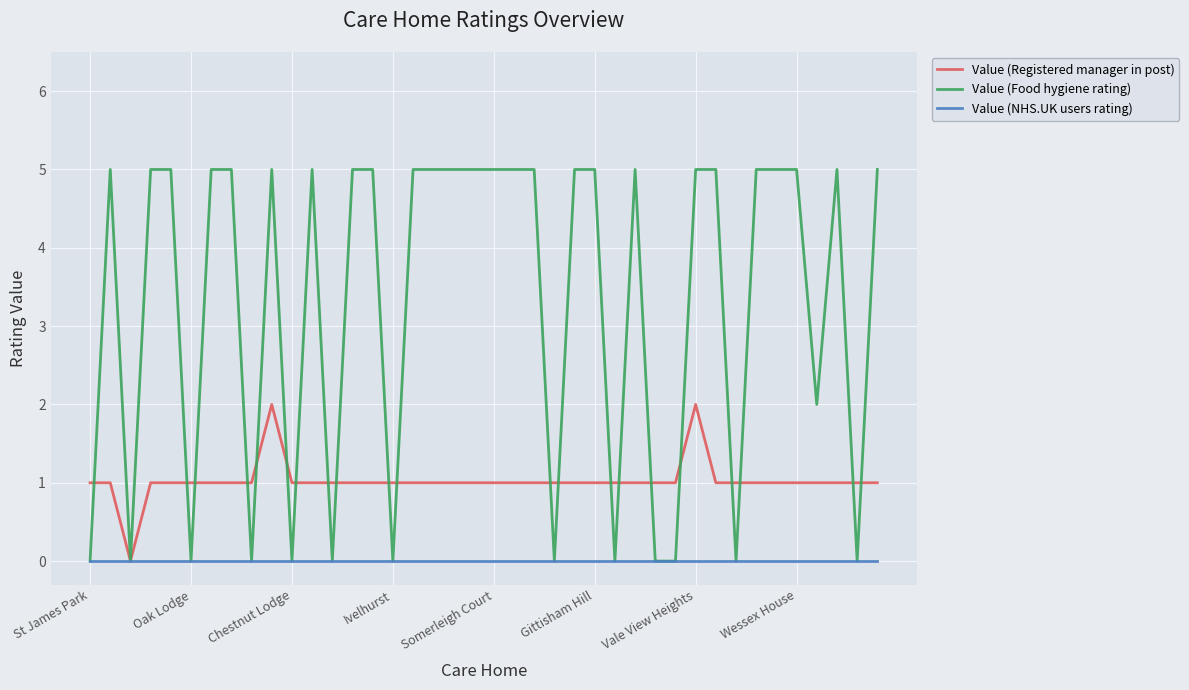

Rank the series by their maximum value, from lowest to highest.

Value (NHS.UK users rating), Value (Registered manager in post), Value (Food hygiene rating)